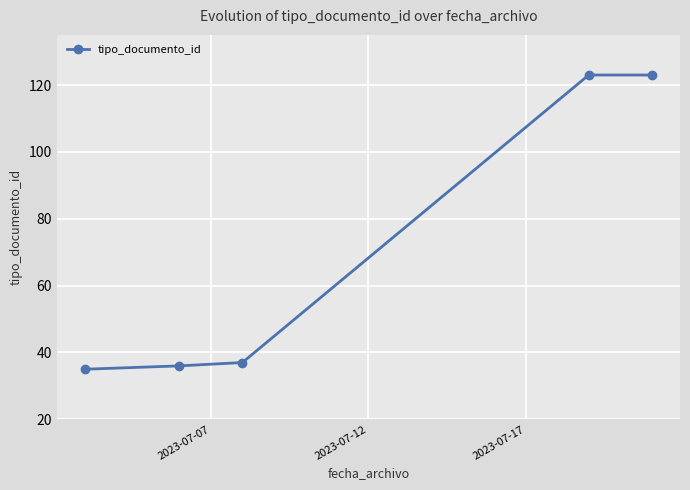

What is the smallest value displayed?

35